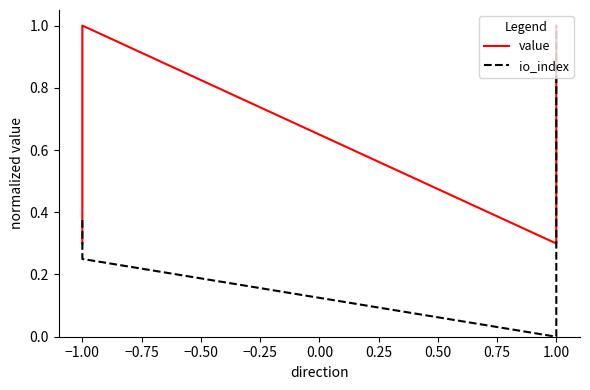

How many intersections are there between value and io_index?

1